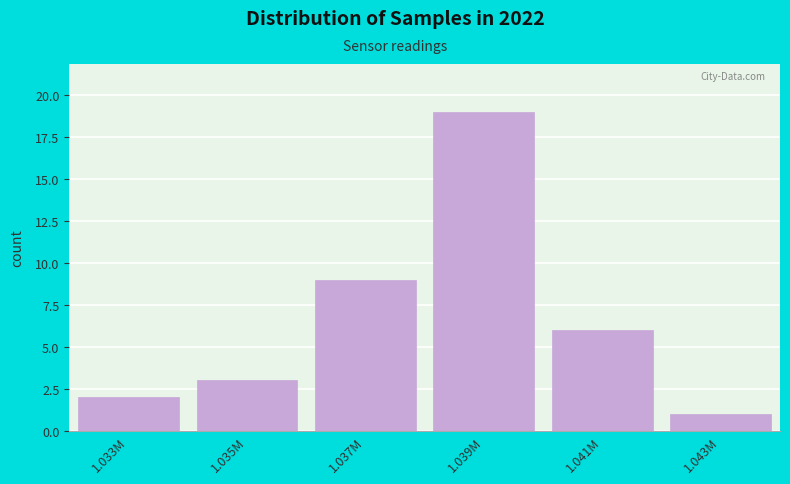

Reading left to right, list all the values displayed in this chart.

1.033M=2	1.035M=3	1.037M=9	1.039M=19	1.041M=6	1.043M=1